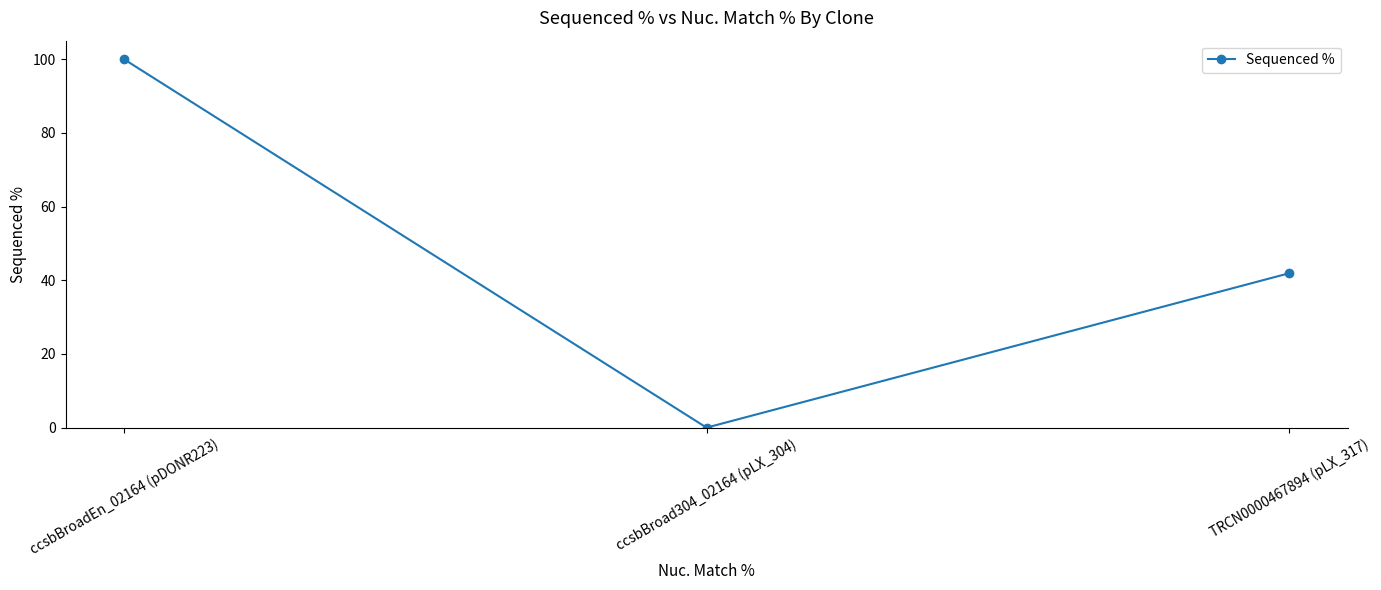

What is the difference between the values at TRCN0000467894 (pLX_317) and ccsbBroad304_02164 (pLX_304)?

41.9